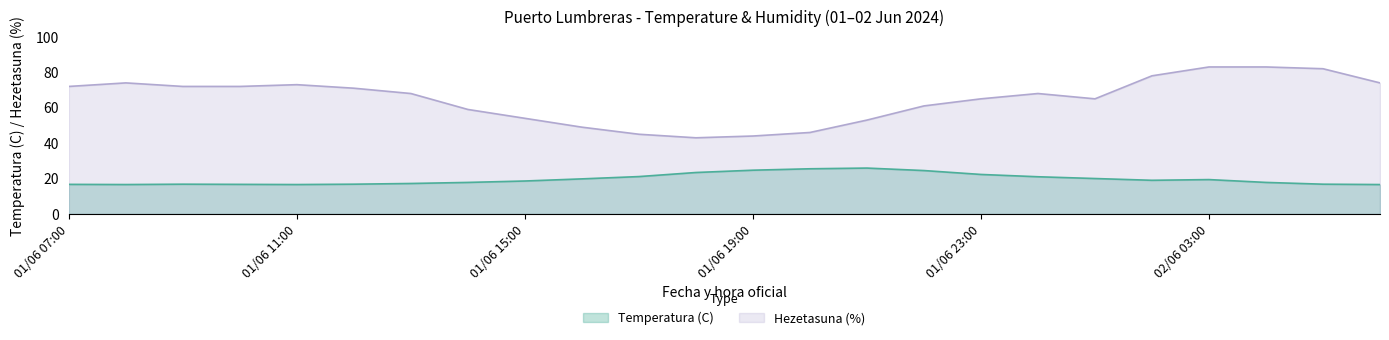

Reading left to right, what are all the values shown in this chart?

Temperatura (C): 01/06 07:00=16.7	01/06 08:00=16.6	01/06 09:00=16.8	01/06 10:00=16.7	01/06 11:00=16.6	01/06 12:00=16.8	01/06 13:00=17.2	01/06 14:00=17.8	01/06 15:00=18.6	01/06 16:00=19.8	01/06 17:00=21.1	01/06 18:00=23.4	01/06 19:00=24.7	01/06 20:00=25.5	01/06 21:00=25.9	01/06 22:00=24.5	01/06 23:00=22.3	02/06 00:00=21.0	02/06 01:00=20.0	02/06 02:00=19.0	02/06 03:00=19.4	02/06 04:00=17.8	02/06 05:00=16.8	02/06 06:00=16.6
Hezetasuna (%): 01/06 07:00=72.0	01/06 08:00=74.0	01/06 09:00=72.0	01/06 10:00=72.0	01/06 11:00=73.0	01/06 12:00=71.0	01/06 13:00=68.0	01/06 14:00=59.0	01/06 15:00=54.0	01/06 16:00=49.0	01/06 17:00=45.0	01/06 18:00=43.0	01/06 19:00=44.0	01/06 20:00=46.0	01/06 21:00=53.0	01/06 22:00=61.0	01/06 23:00=65.0	02/06 00:00=68.0	02/06 01:00=65.0	02/06 02:00=78.0	02/06 03:00=83.0	02/06 04:00=83.0	02/06 05:00=82.0	02/06 06:00=74.0